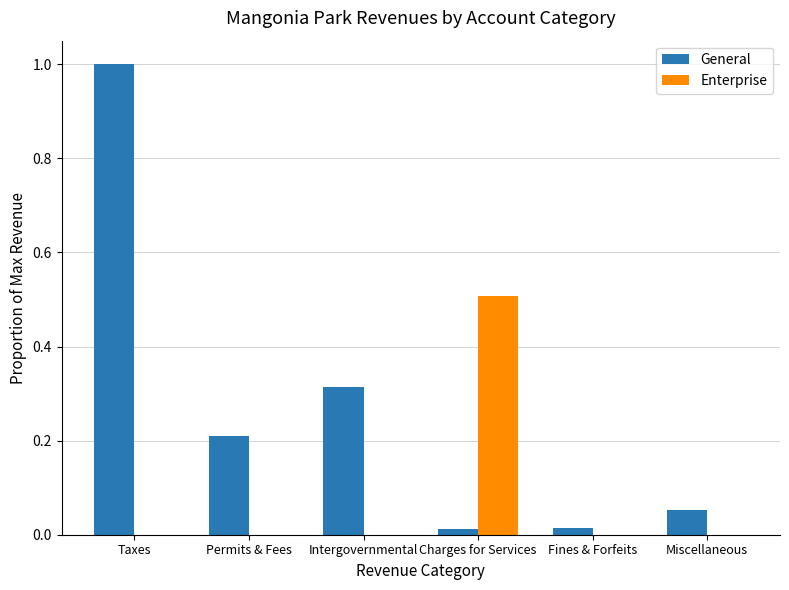

At which category is the sum across all series the highest?

Taxes